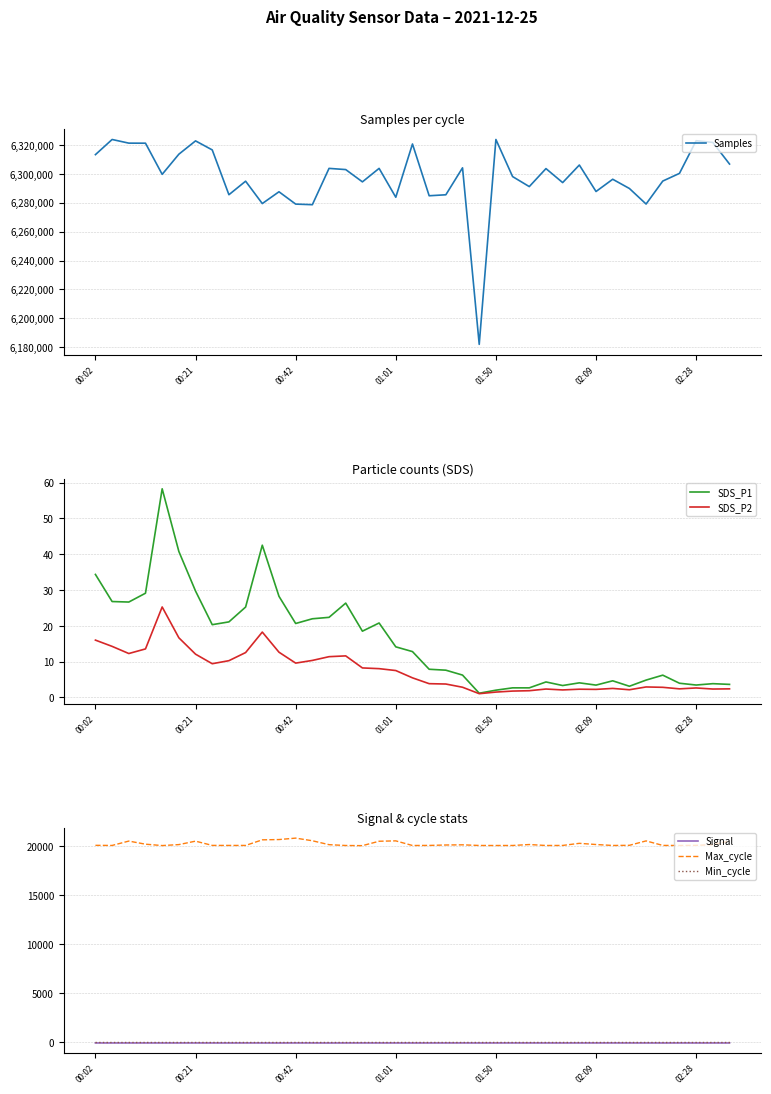

What position from the right is 11?

28